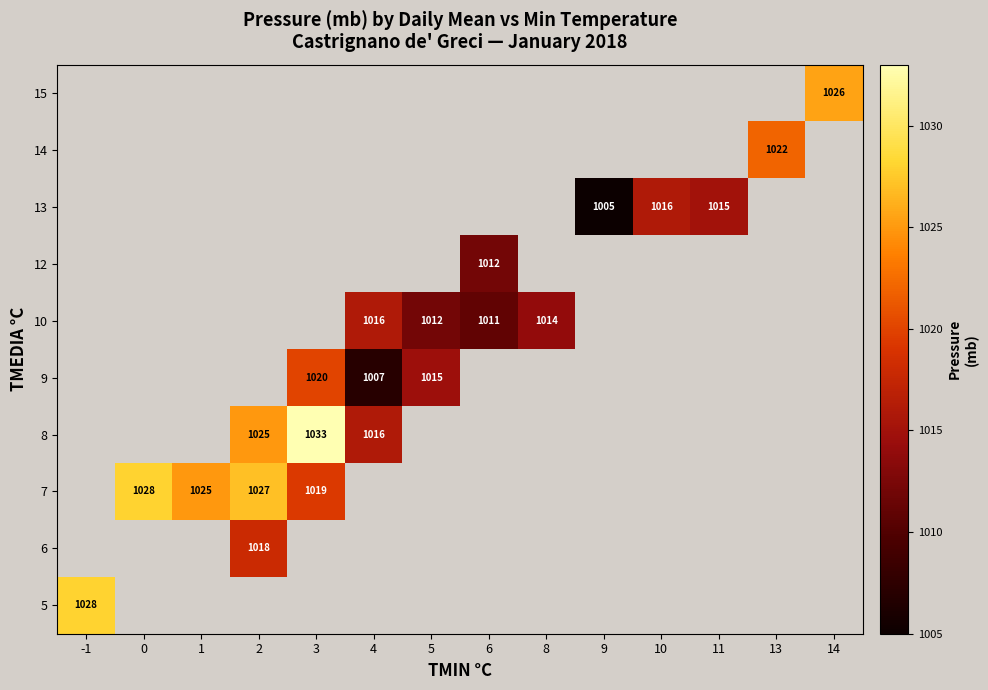

Is it true that 9 equals 691 at 4?

False